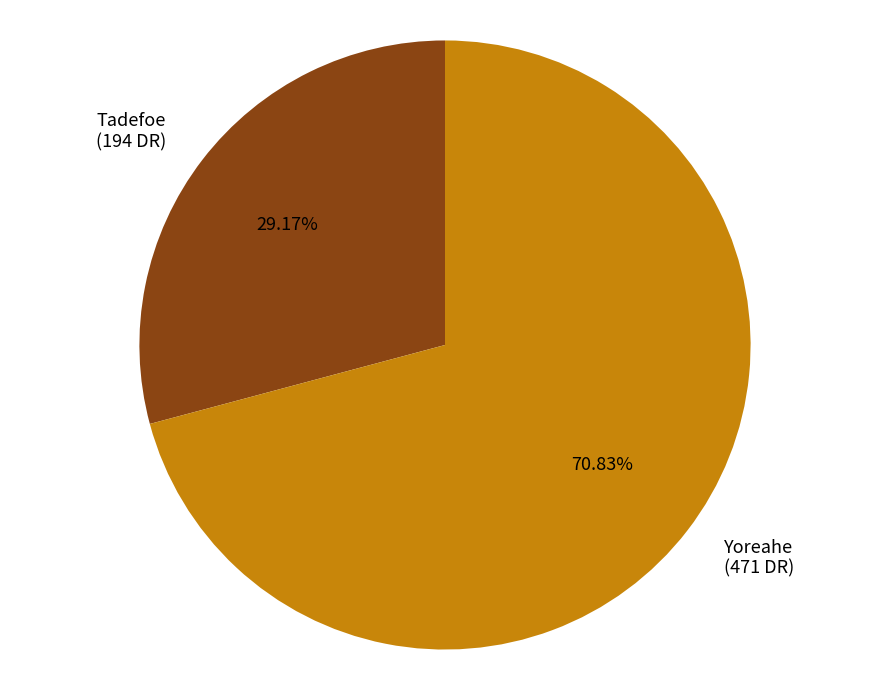

To the nearest percent, what percentage of the pie is Yoreahe?

71%